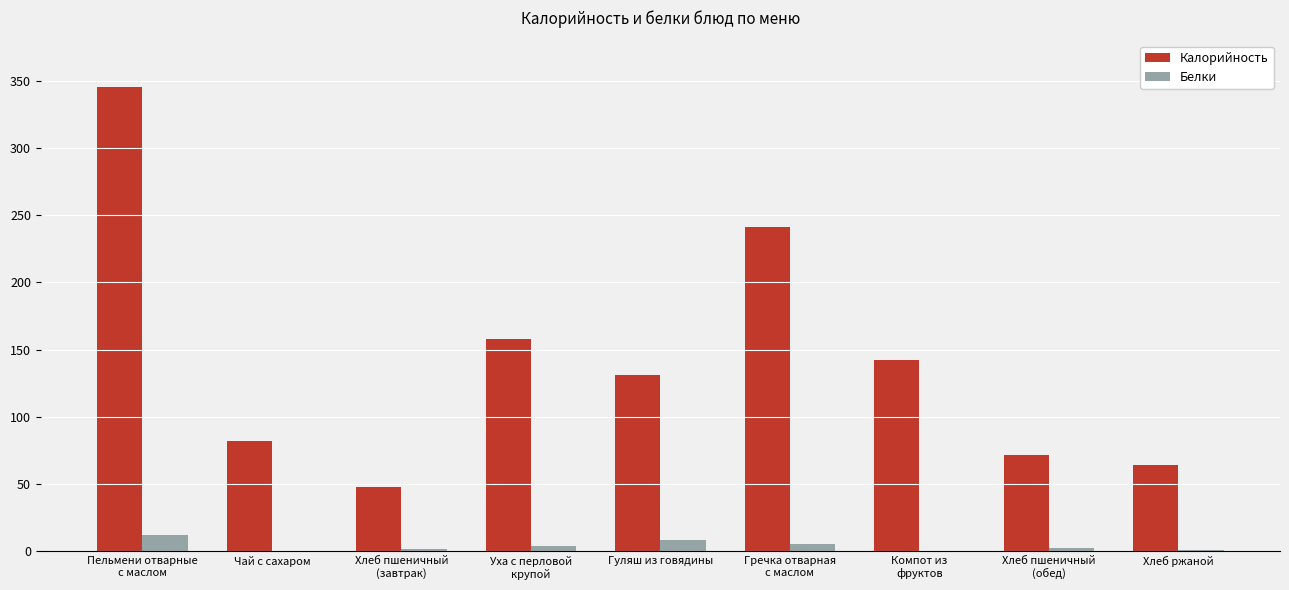

Read the Калорийность value at Гуляш из говядины.

131.0